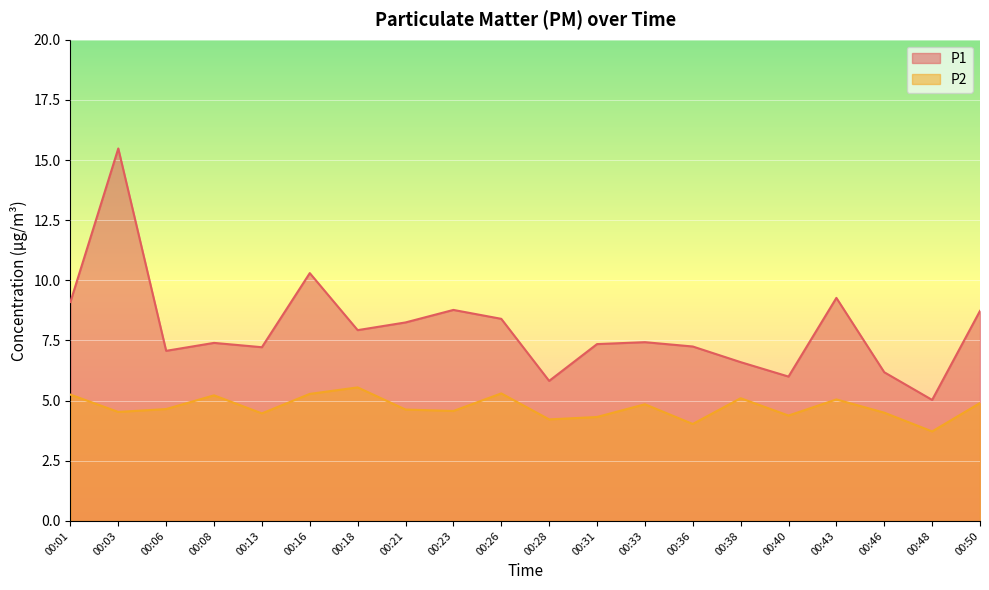

Rank the series at 00:06 from highest to lowest value.

P1, P2